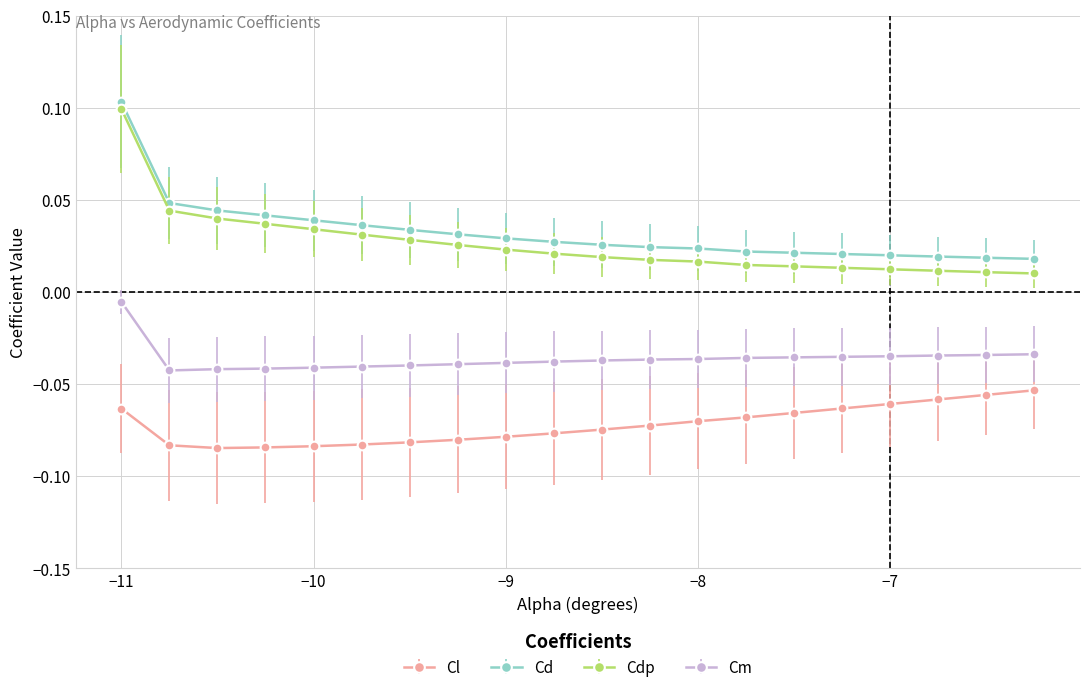

At how many categories does at least one series exceed 0?

20